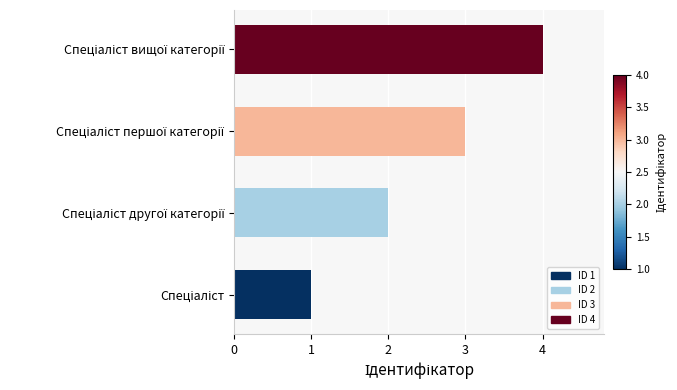

What is the greatest value displayed?

4